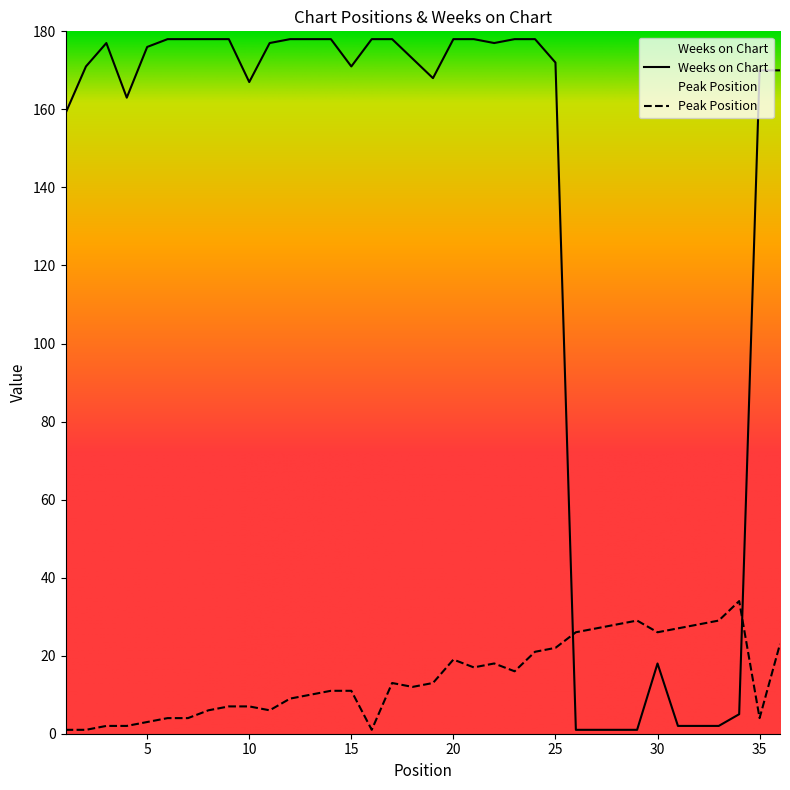

Does the chart display data point markers on the line(s)?

No